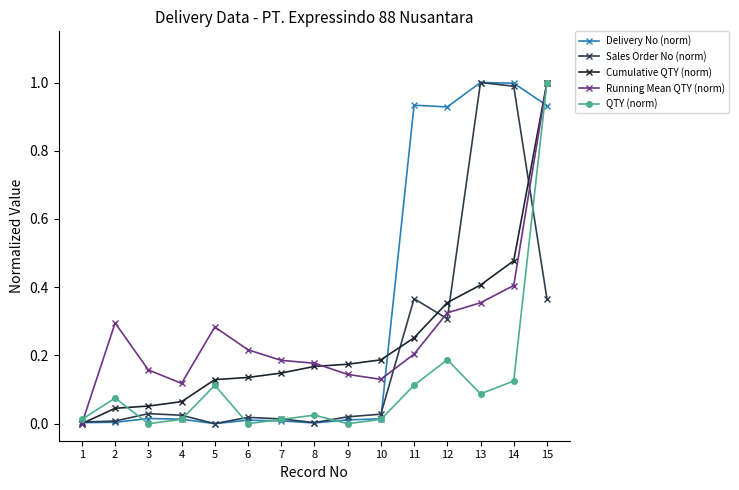

Between 8 and 15, which series saw the biggest shift?

QTY (norm)